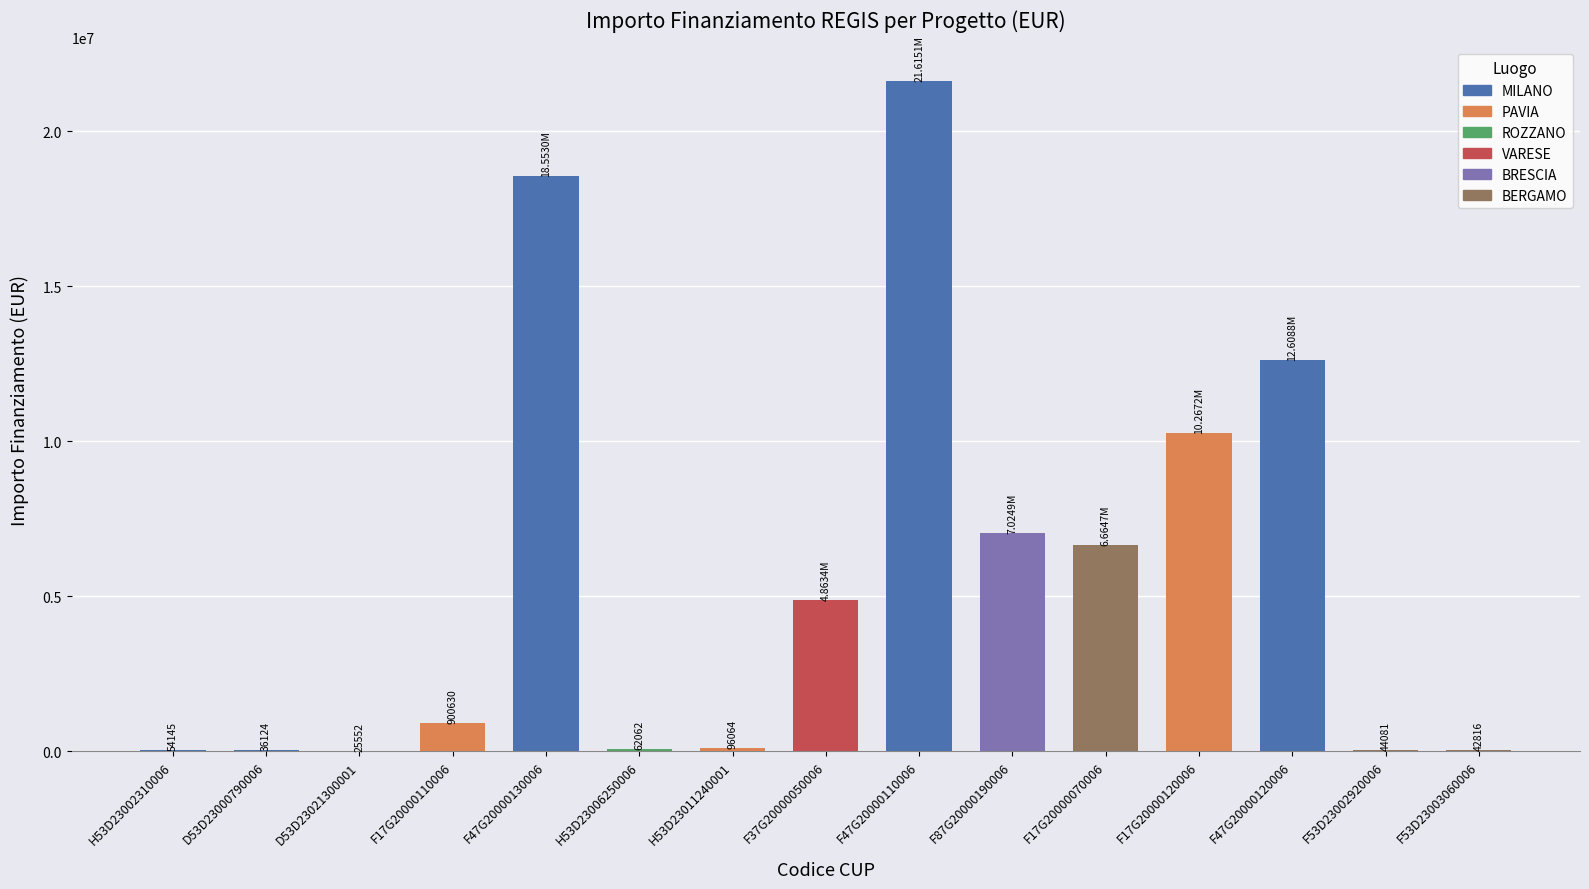

Between D53D23021300001 and F17G20000070006, which is larger?

F17G20000070006